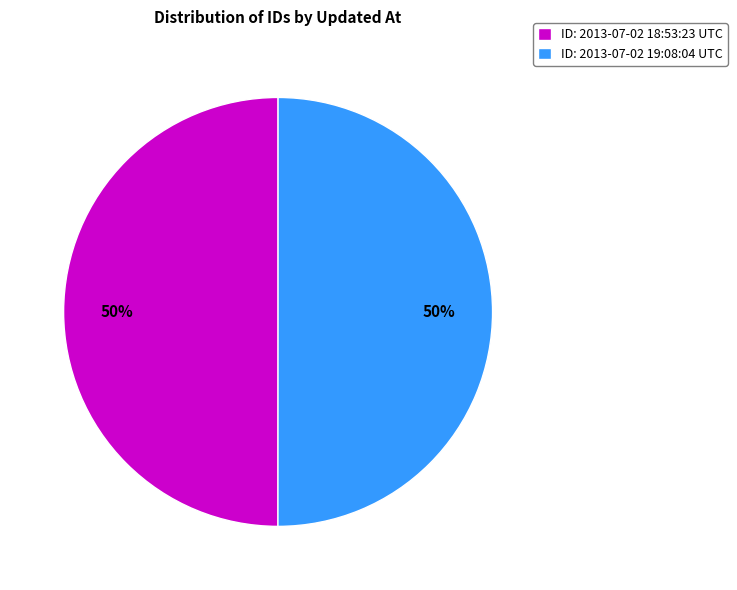

To the nearest percent, what percentage of the pie is ID: 2013-07-02 19:08:04 UTC?

50%